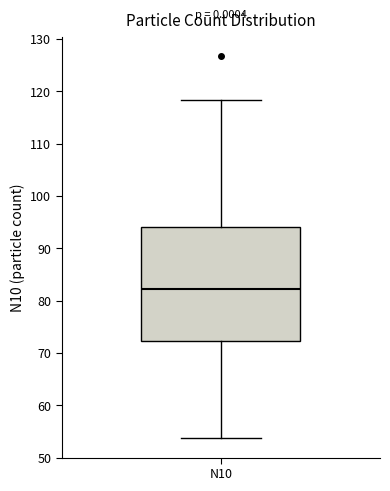

Transcribe this box plot: give where the median line is, the range the box spans, and where the two whiskers end, as read against the y-axis. The values are not printed on the chart, so give them approximately, as read against the axis.

median 82, box 72 to 94, whiskers 54 to 118